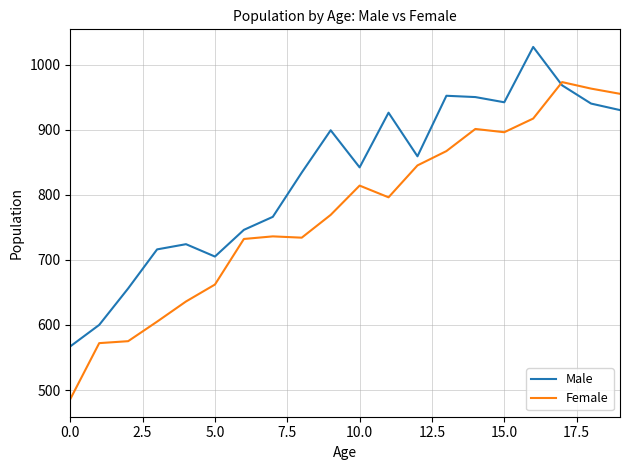

List the series in order of their overall mean, highest first.

Male, Female